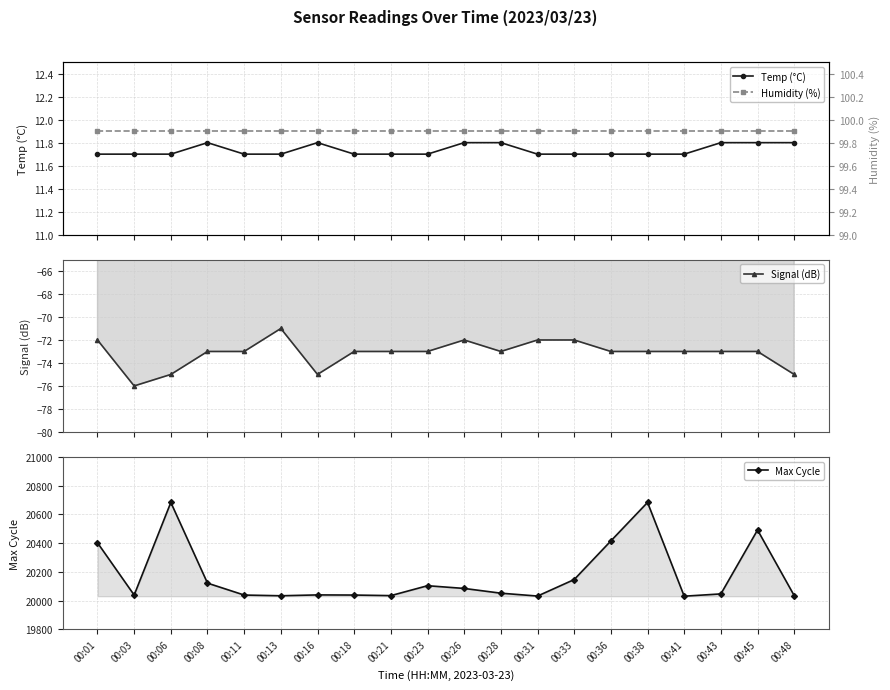

Which series has the widest spread of values?

Max Cycle